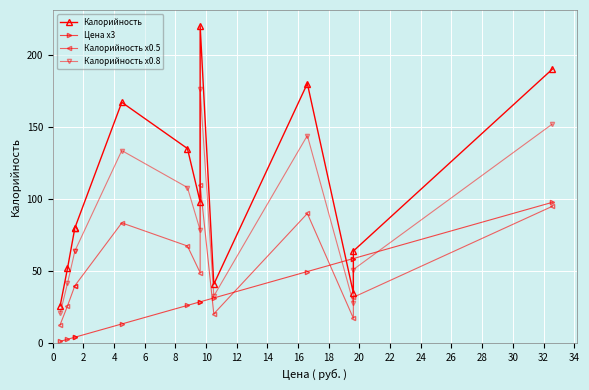

What is the average value of the Калорийность series?

105.2